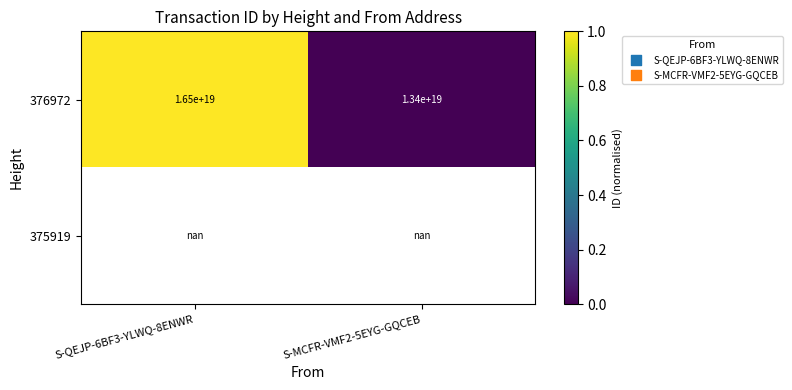

Is it true that 376972 equals 16500000000000000000.0 at S-QEJP-6BF3-YLWQ-8ENWR?

True